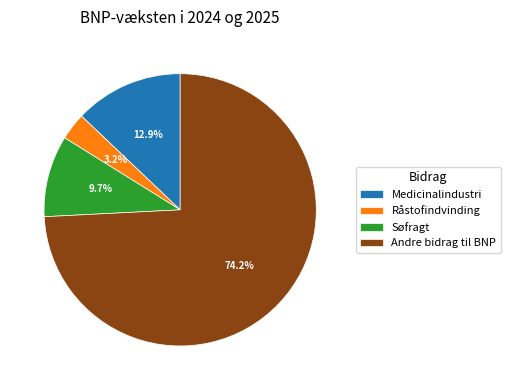

Rank the categories by value from lowest to highest.

Råstofindvinding, Søfragt, Medicinalindustri, Andre bidrag til BNP